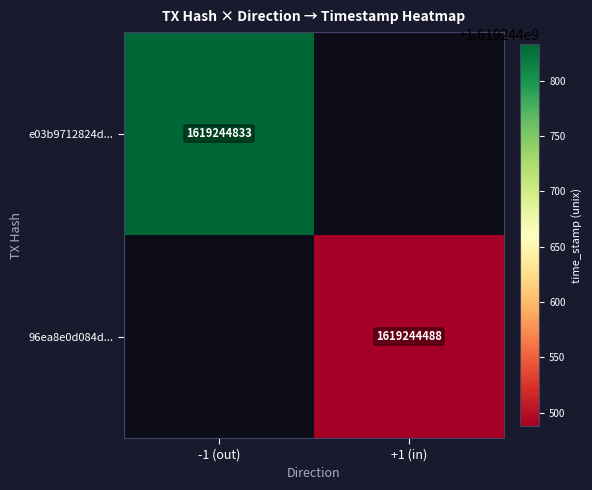

At which category does the chart reach its peak across all series?

-1 (out)